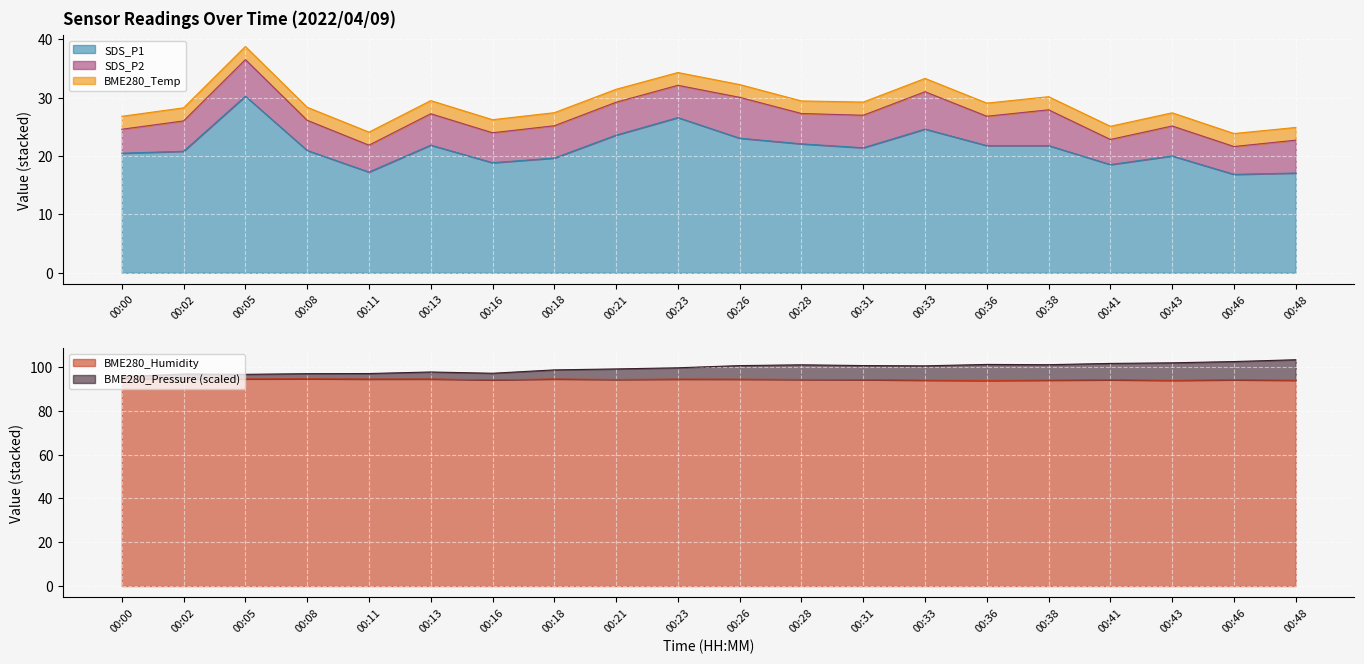

What is the total value across all series at 00:36?

216.9